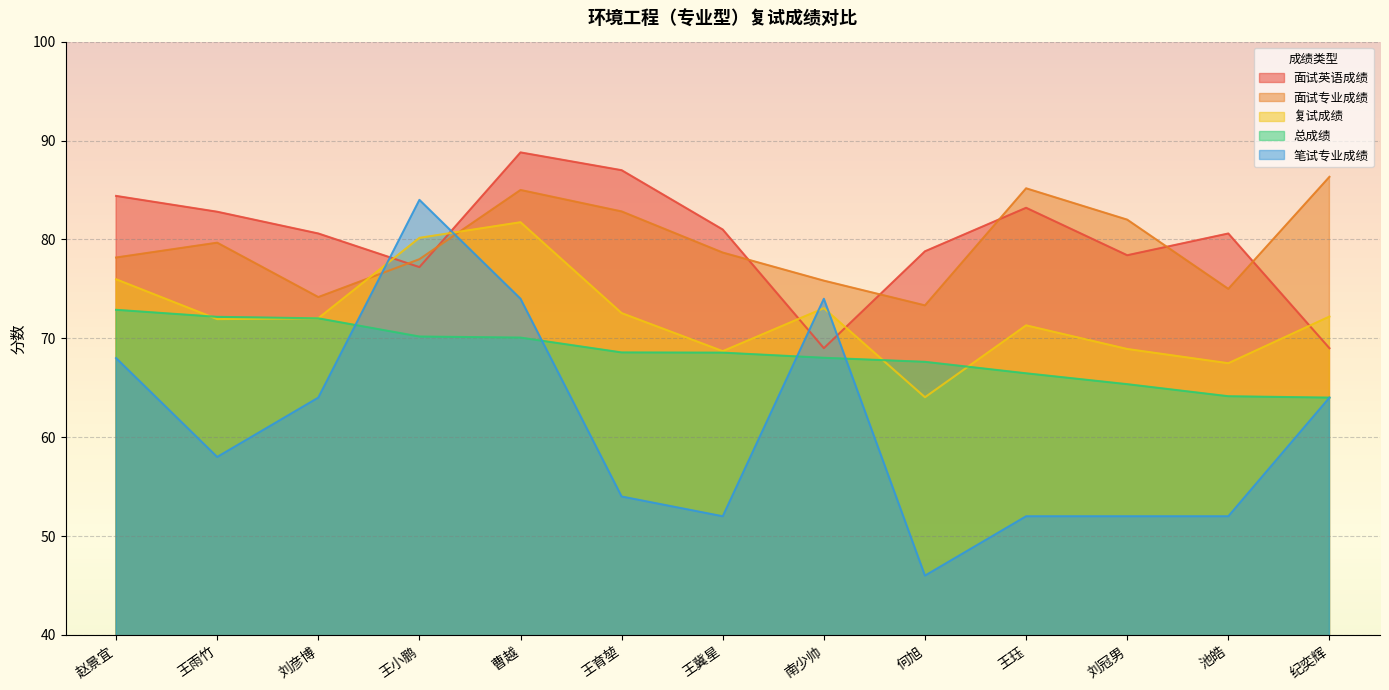

At which category does 面试专业成绩 reach its first local valley?

刘彦博